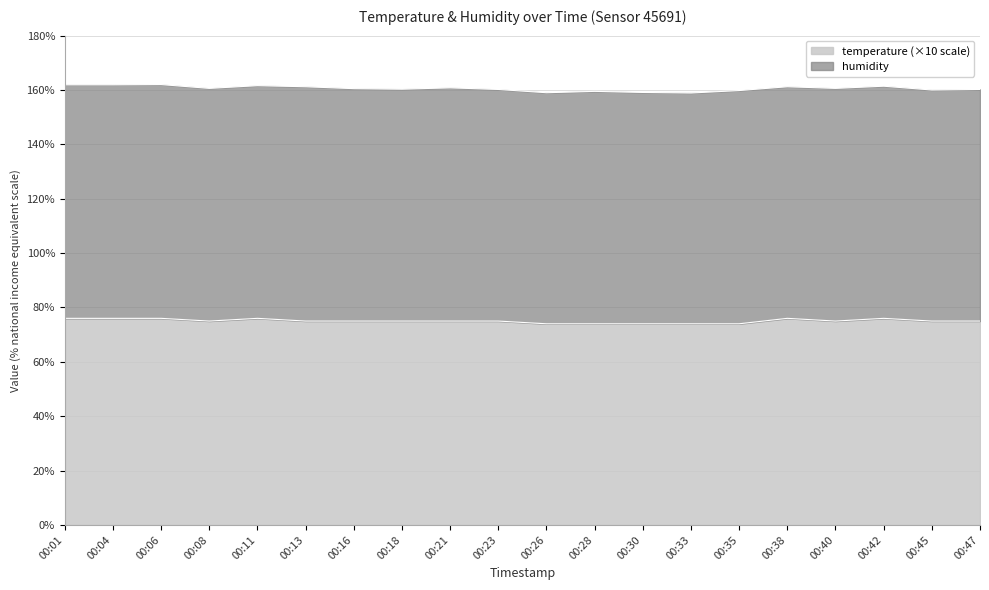

Approximately how many times larger is the value at 00:38 compared to 00:40?

1.0